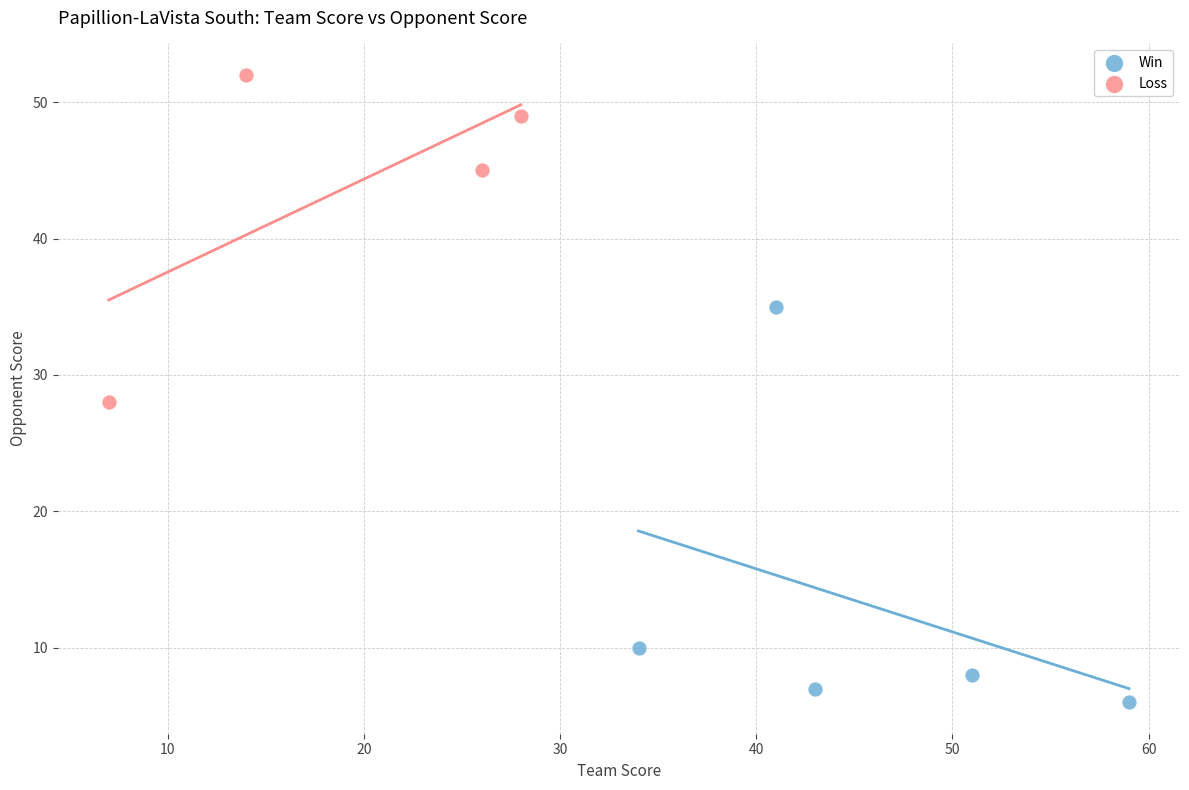

Which series reaches the minimum Y coordinate?

Win